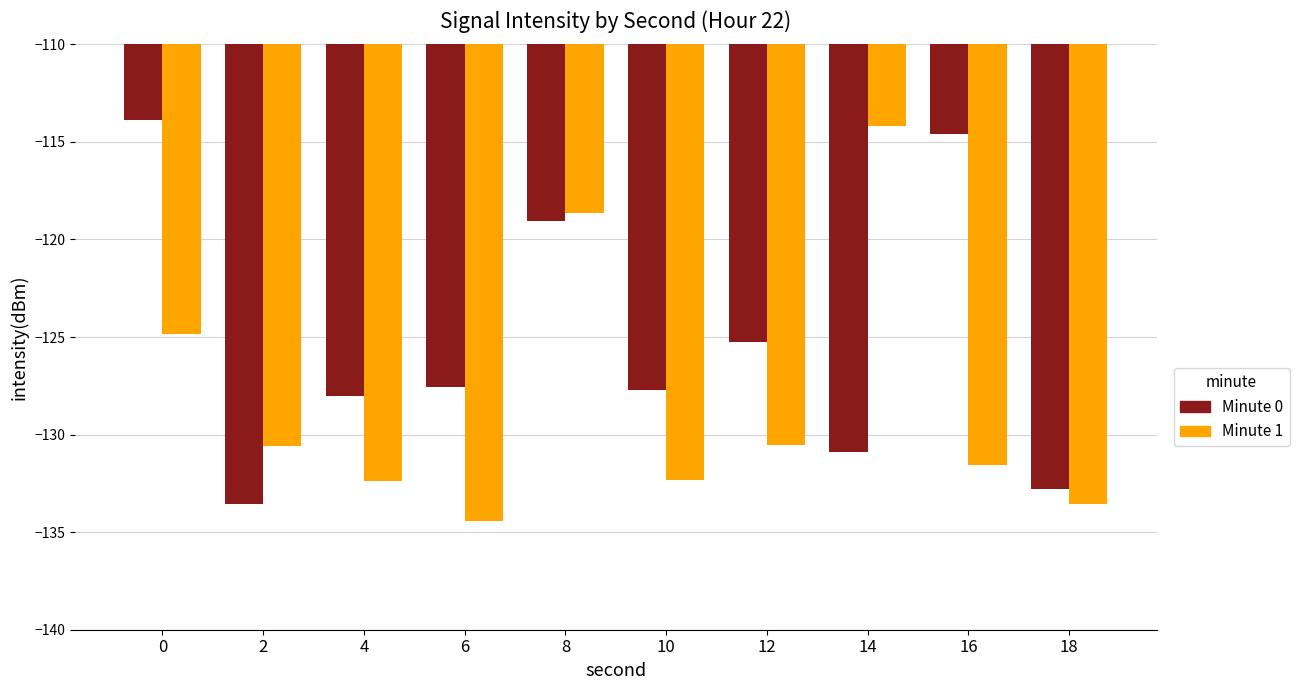

What is the difference between the second highest and minimum values in the Minute 0 series?

18.9